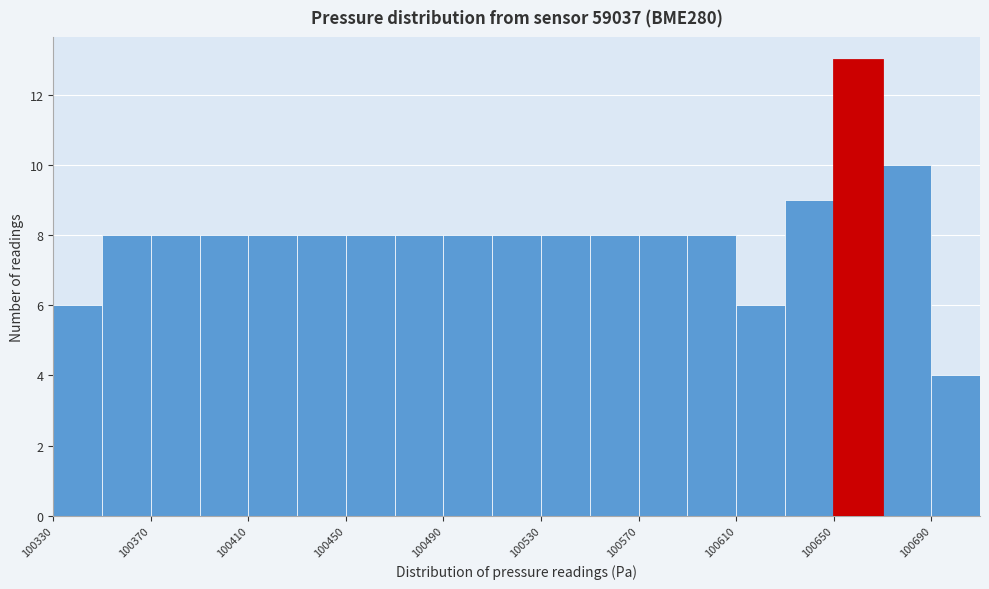

Reading left to right, transcribe this chart: for each bar, give the range it covers on the x-axis and its height. The values are not printed on the chart, so give them approximately, as read against the axis.

100330 to 100350: 6
100350 to 100370: 8
100370 to 100390: 8
100390 to 100410: 8
100410 to 100430: 8
100430 to 100450: 8
100450 to 100470: 8
100470 to 100490: 8
100490 to 100510: 8
100510 to 100530: 8
100530 to 100550: 8
100550 to 100570: 8
100570 to 100590: 8
100590 to 100610: 8
100610 to 100630: 6
100630 to 100650: 9
100650 to 100670: 13
100670 to 100690: 10
100690 to 100710: 4